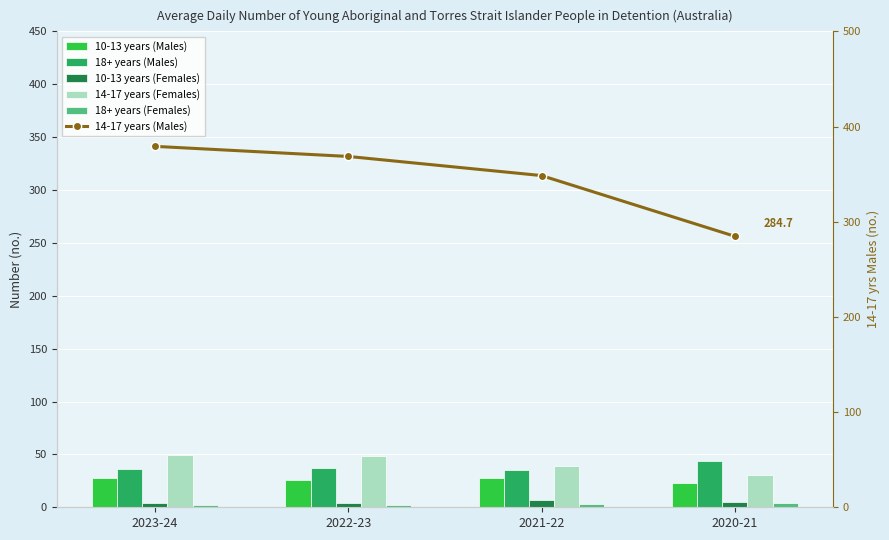

Rank the series by their maximum value, from highest to lowest.

14-17 years (Males), 14-17 years (Females), 18+ years (Males), 10-13 years (Males), 10-13 years (Females), 18+ years (Females)